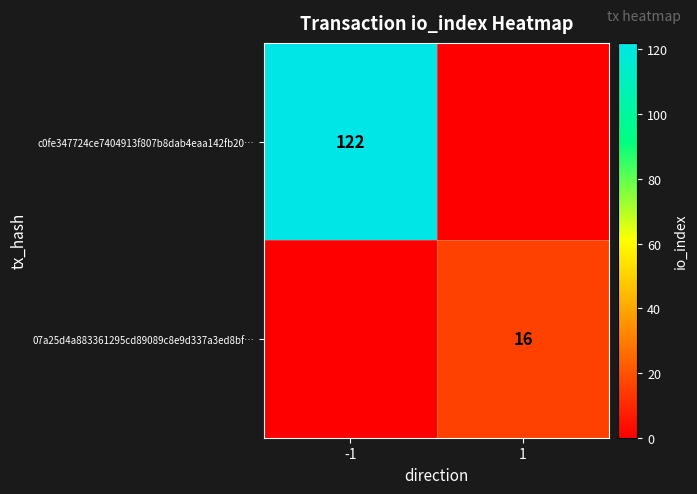

The c0fe347724ce7404913f807b8dab4eaa142fb20… series shows 48 at -1. True or false?

False